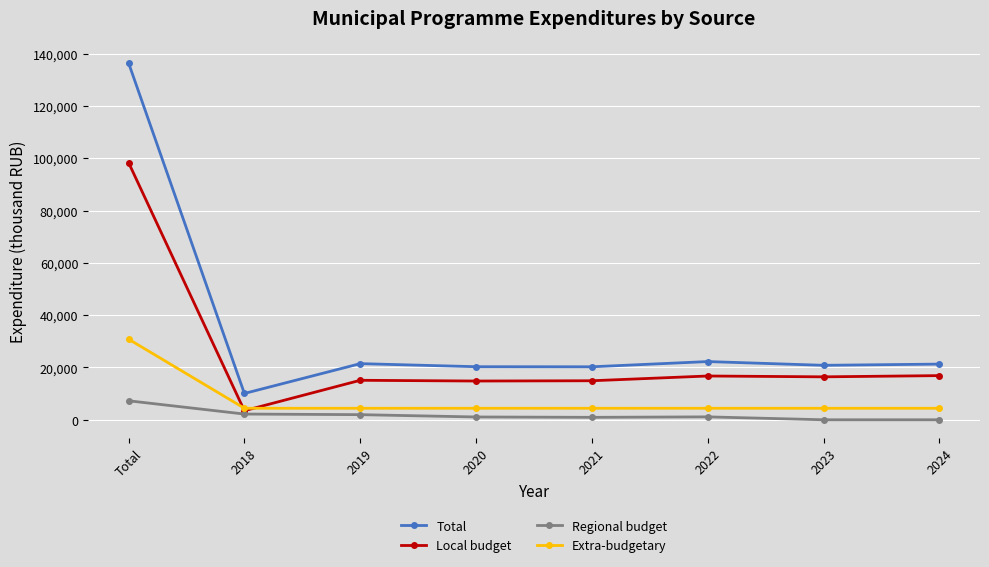

True or false: Extra-budgetary and Regional budget intersect in this chart.

False